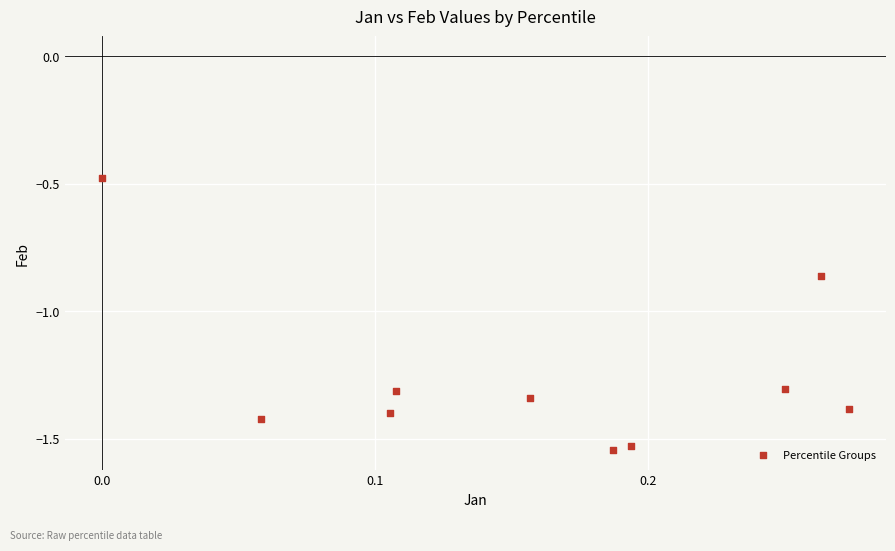

What is the range of X values (max minus min)?

0.3